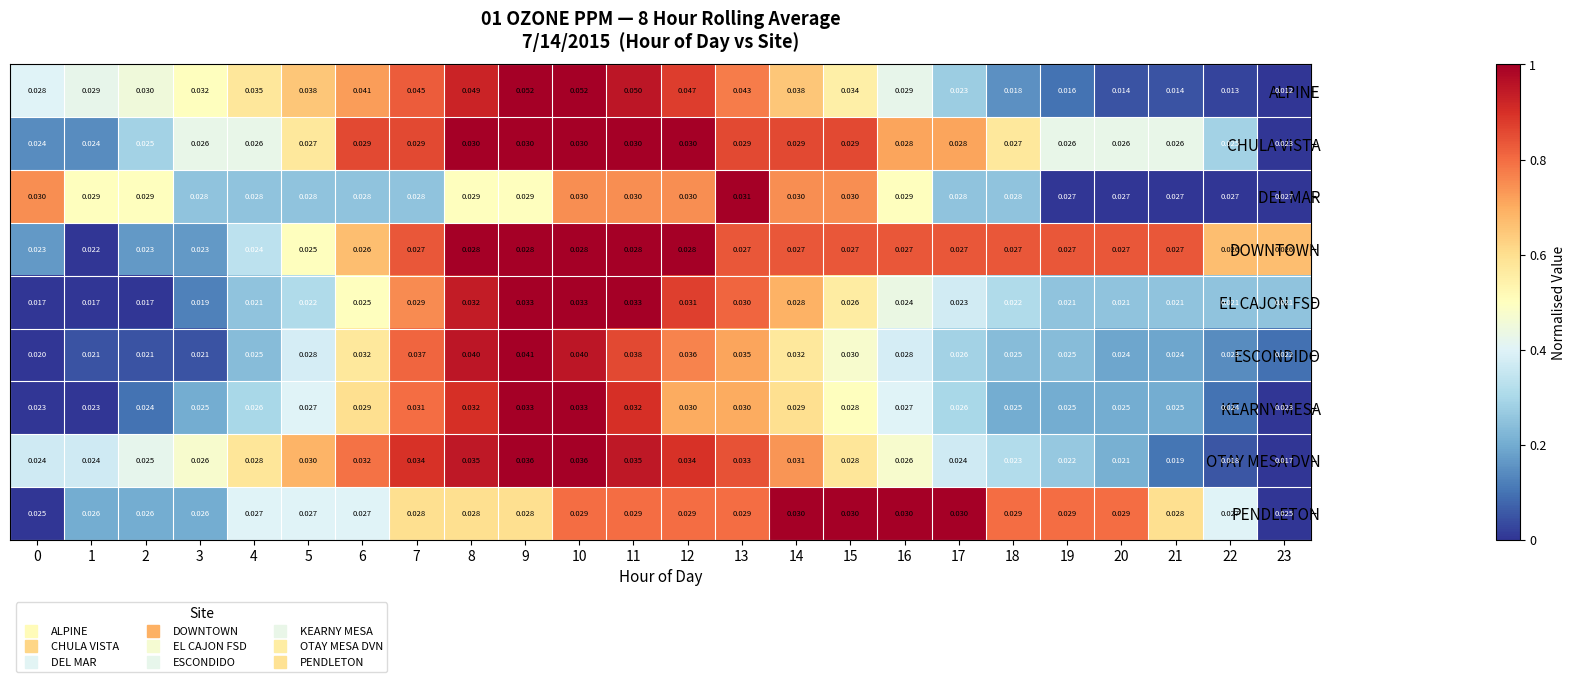

Is the value of EL CAJON FSD at 2 greater than the value of CHULA VISTA at 17?

No